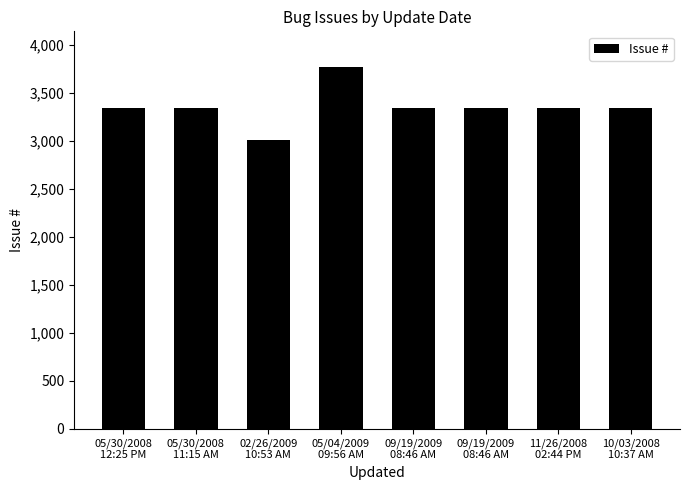

What is the ratio of the value at 09/19/2009
08:46 AM to the value at 05/30/2008
12:25 PM?

1.0